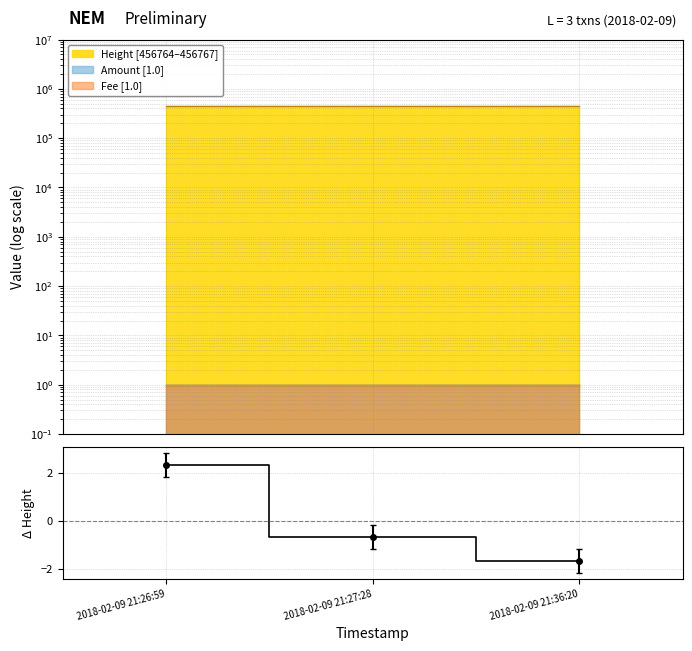

What is the label of the 1st point from the right?

2018-02-09 21:36:20